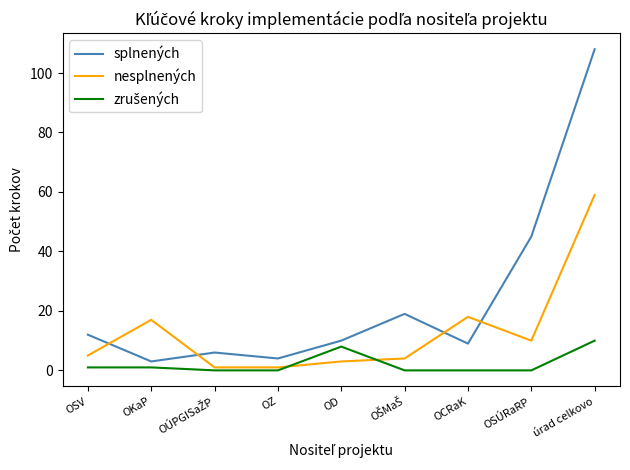

At which label does nesplnených reach its peak?

úrad celkovo